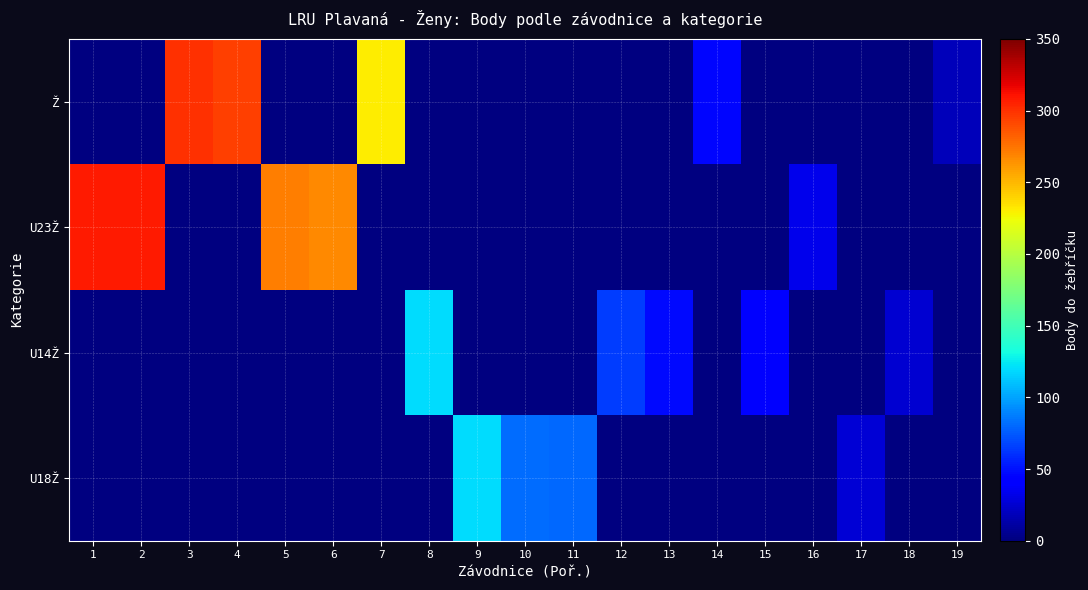

Read the U23Ž value at 6.

267.0